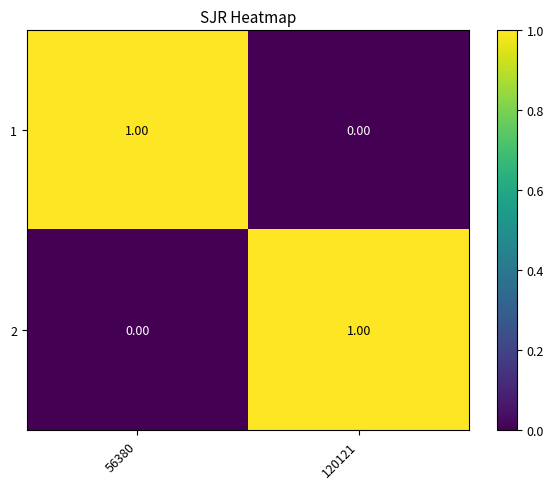

Count the number of categories in the chart.

2